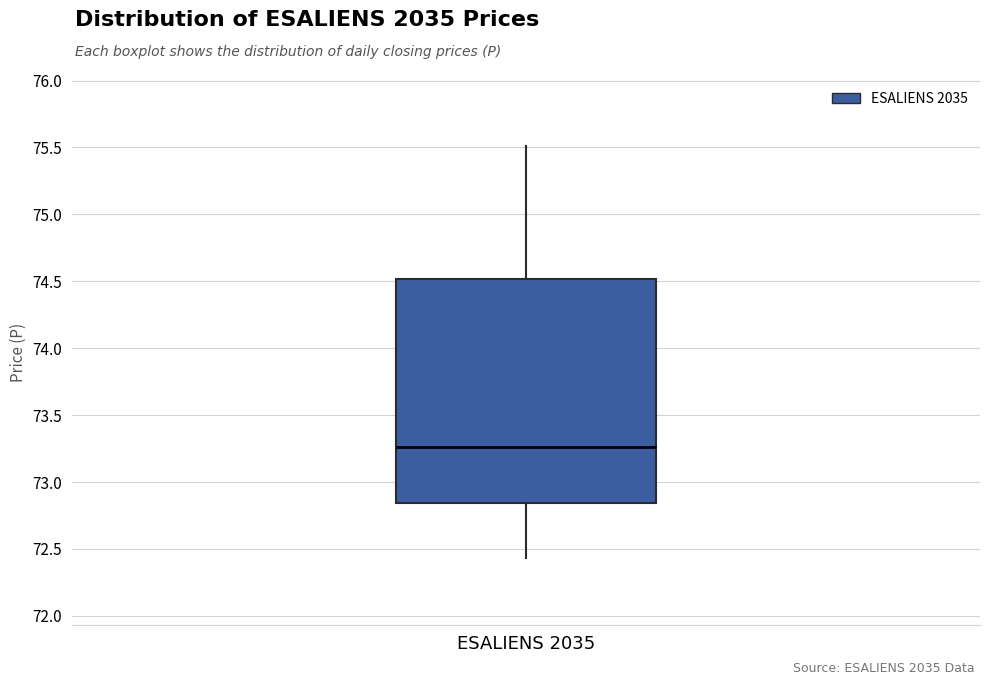

Read this box plot against the y-axis: the position of the median line, the range covered by the box, and the ends of both whiskers. The values are not printed on the chart, so give them approximately, as read against the axis.

median 73.25, box 72.85 to 74.50, whiskers 72.45 to 75.50